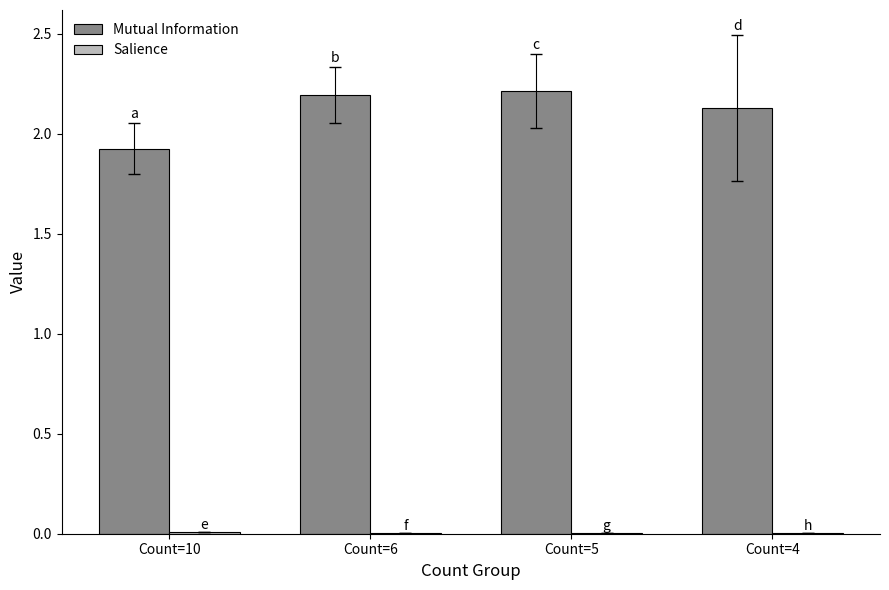

What is the maximum value shown in the chart?

2.2